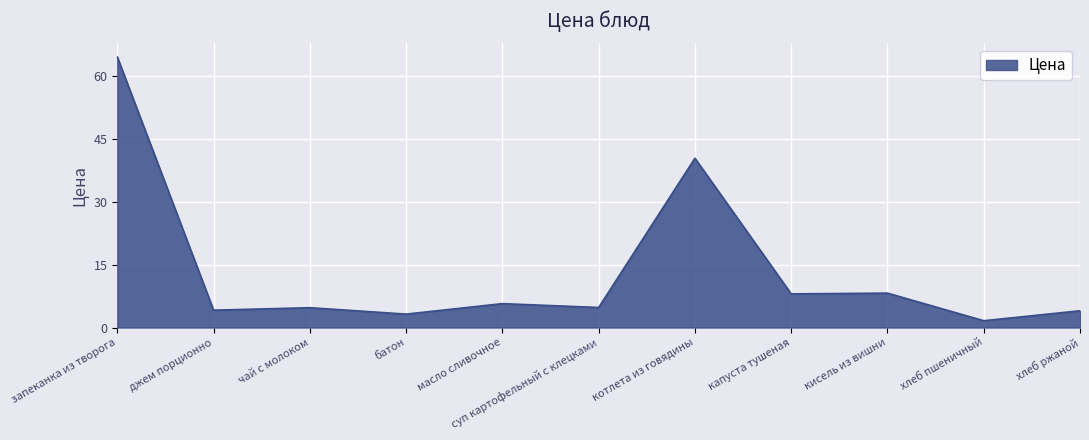

What position from the right is масло сливочное?

7